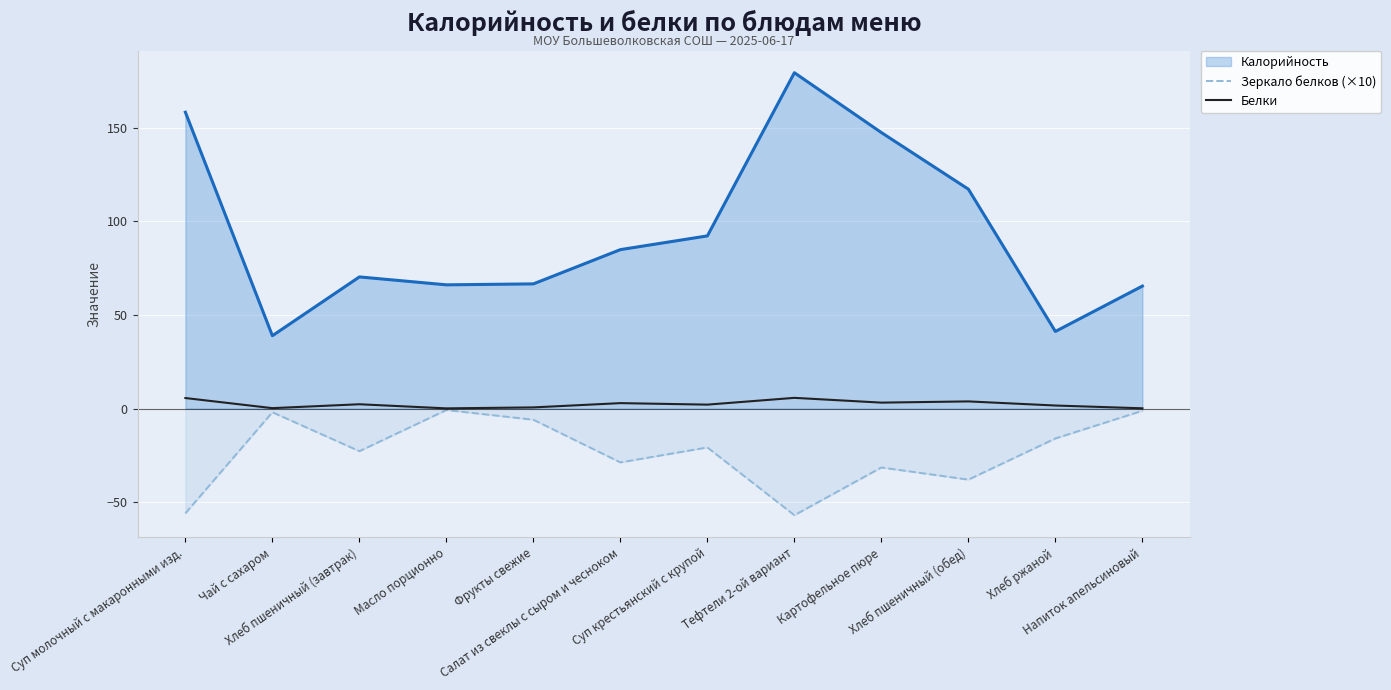

What is the lowest value of the Белки series?

0.1